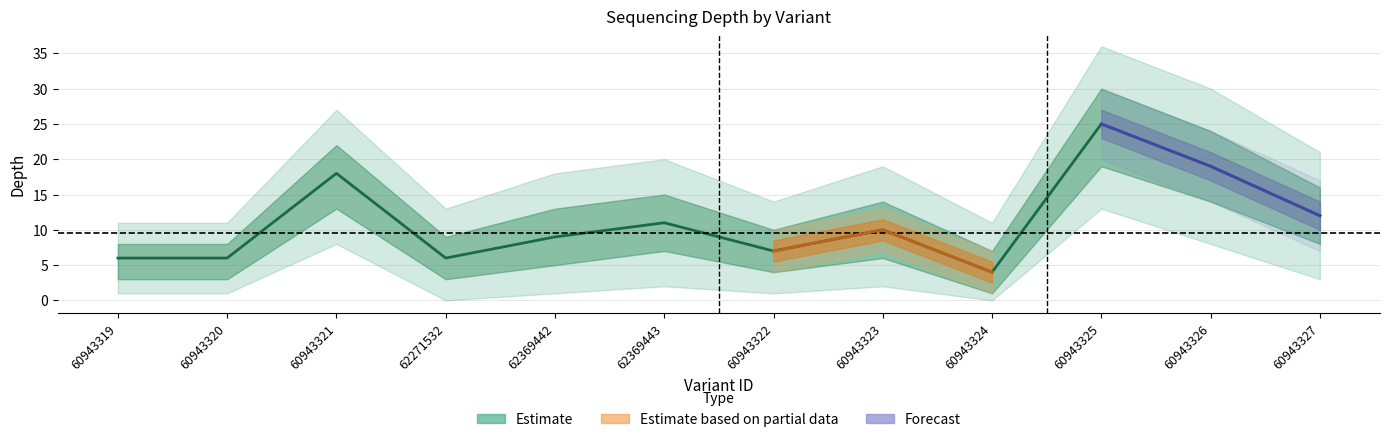

Is this an area chart (filled region under the line)?

No